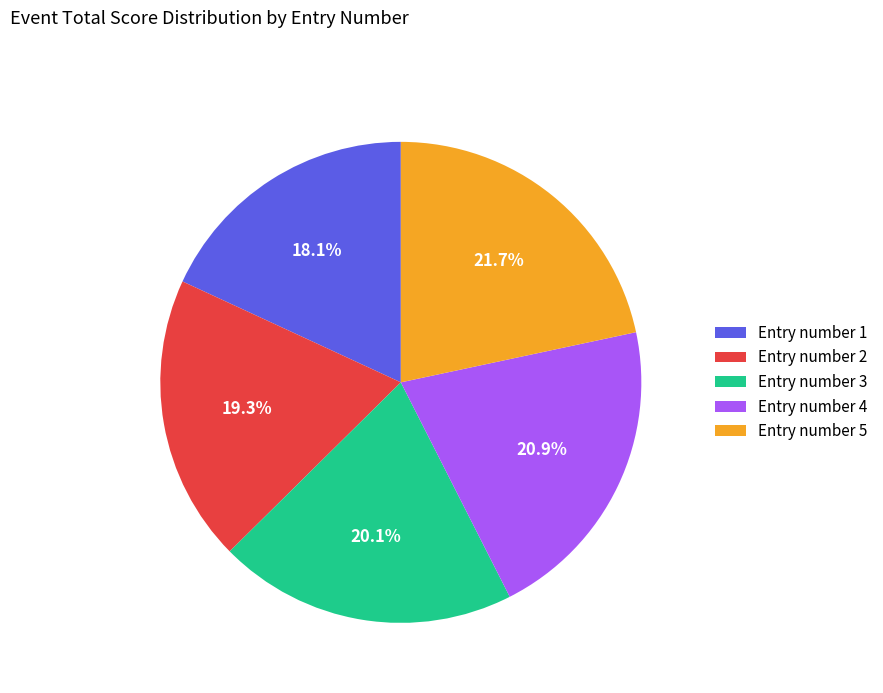

Does any single category account for the majority?

No